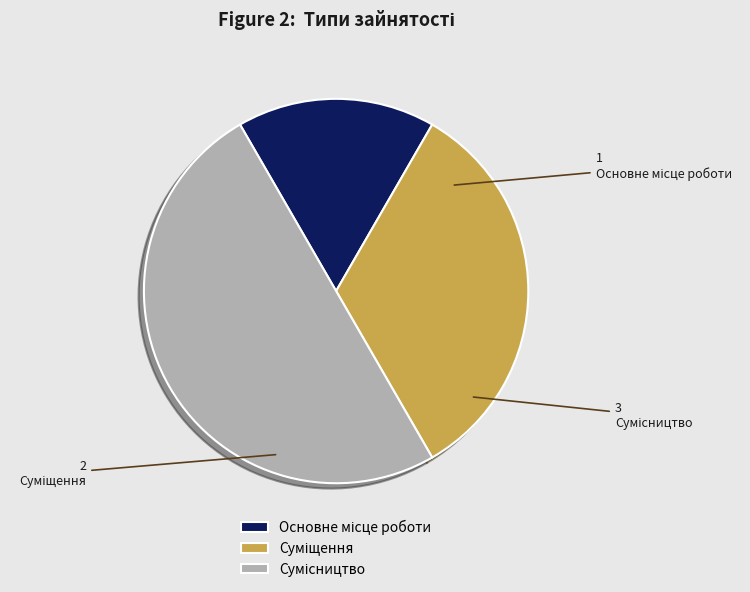

How many segments does this pie chart have?

3